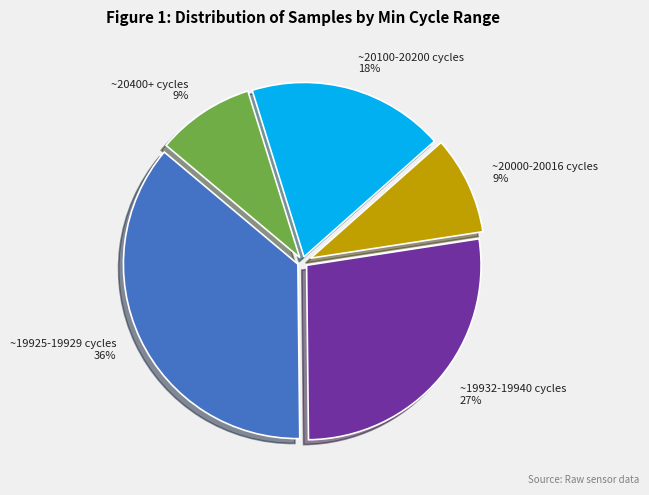

Does ~19925-19929 cycles account for over 50% of the chart?

No